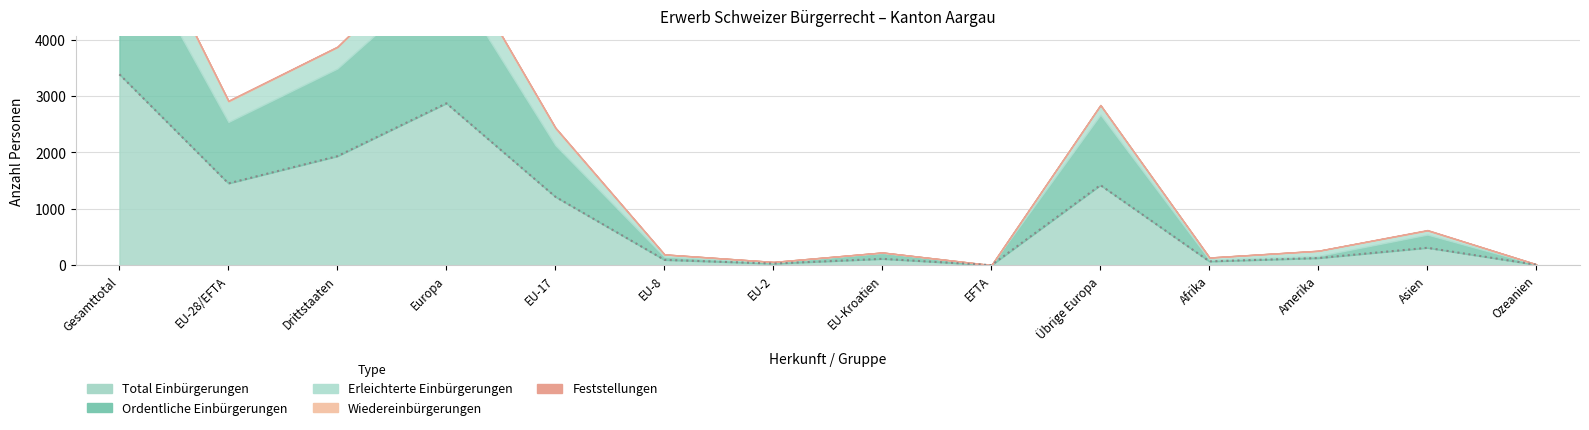

Which has a higher value, EFTA or Übrige Europa?

Übrige Europa